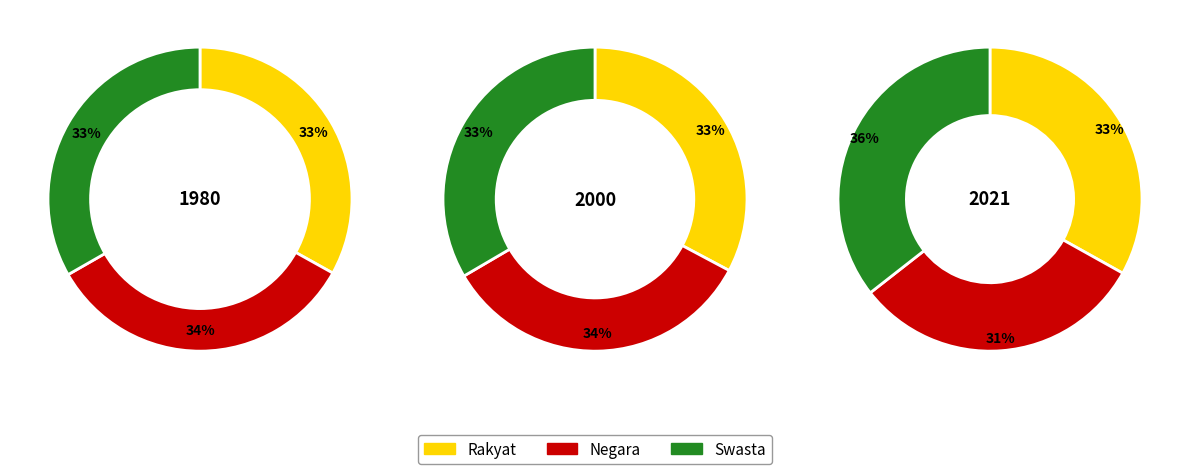

How many slices are in this pie chart?

3